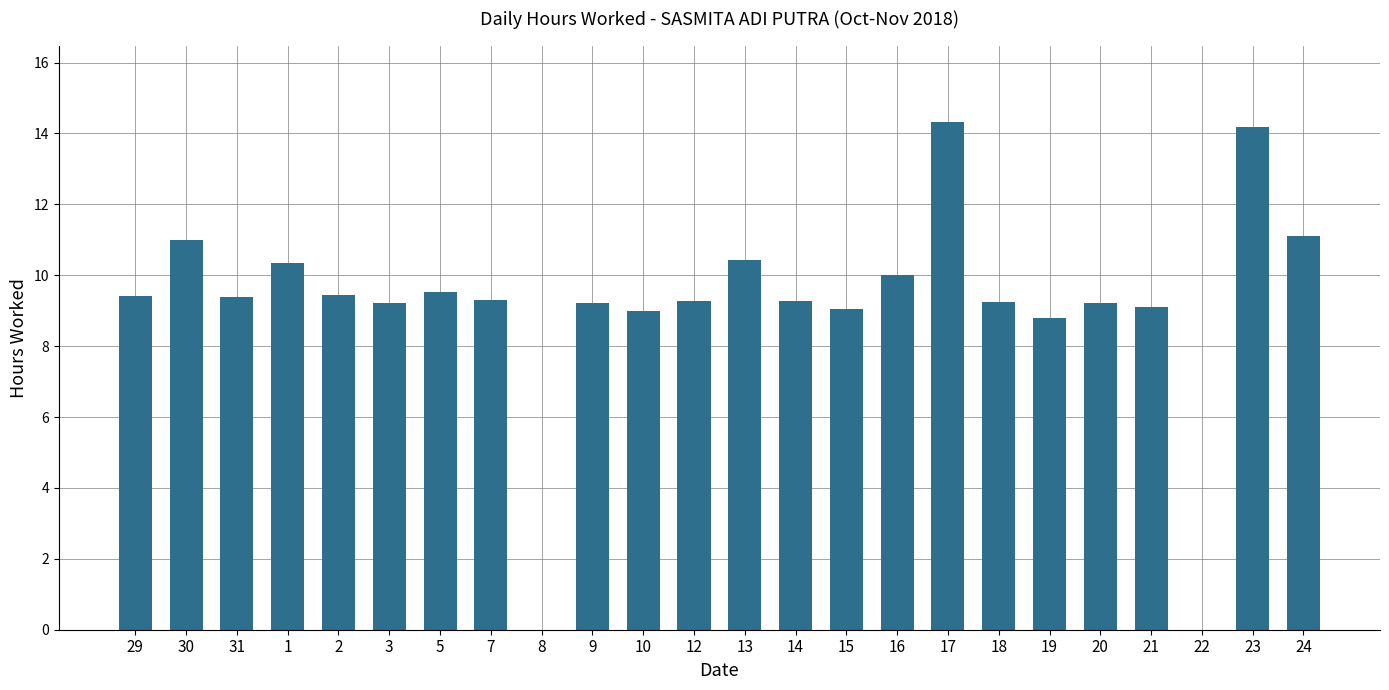

Are the bars horizontal?

No